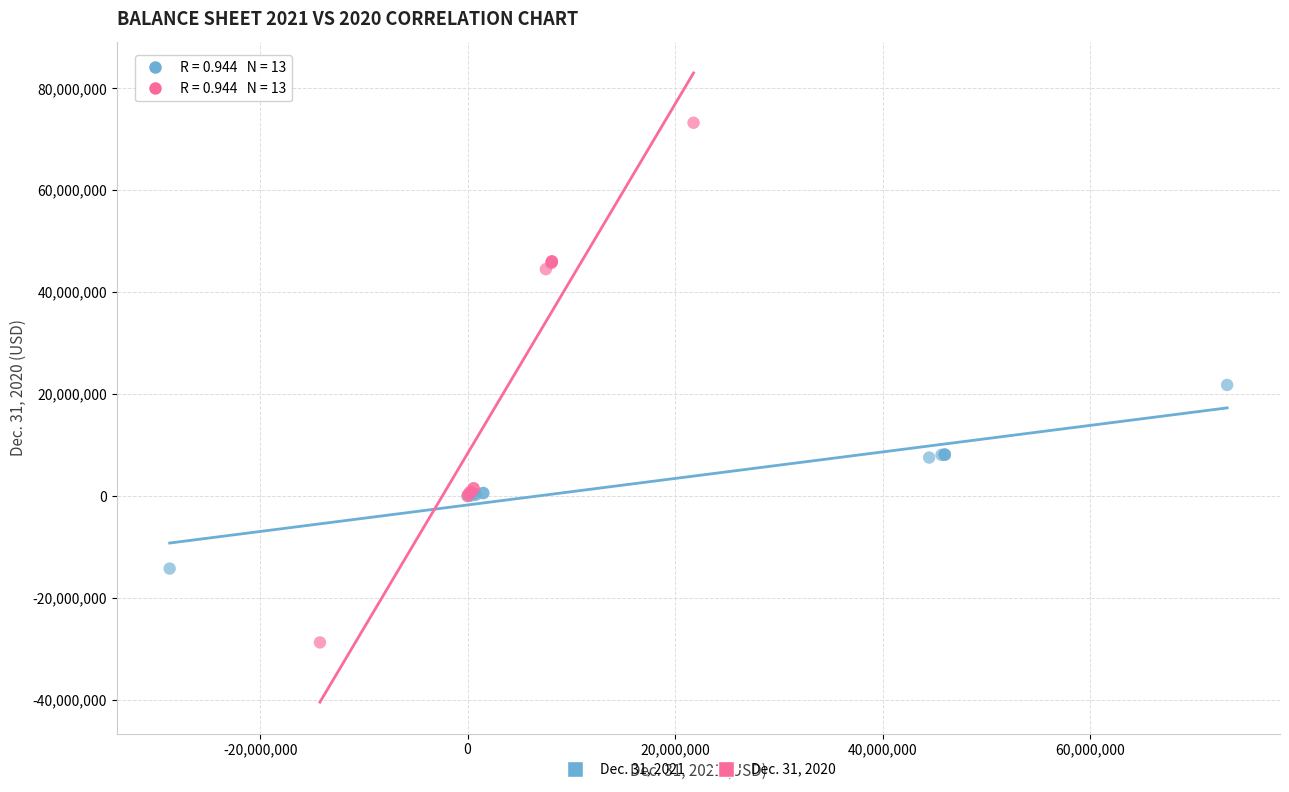

What are all the series names shown in the legend?

Dec. 31, 2021, Dec. 31, 2020